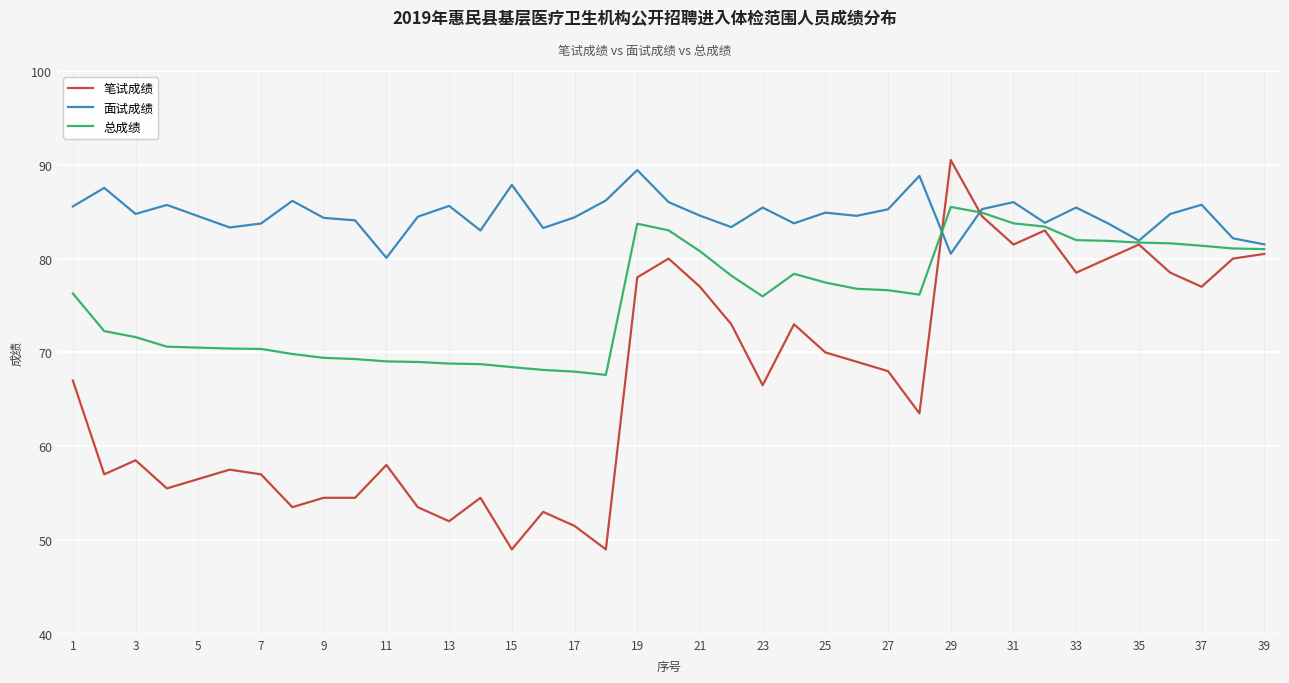

Rank the series by their average value, from highest to lowest.

面试成绩, 总成绩, 笔试成绩